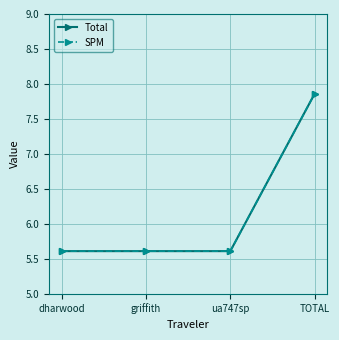

At which label does Total reach its minimum?

dharwood